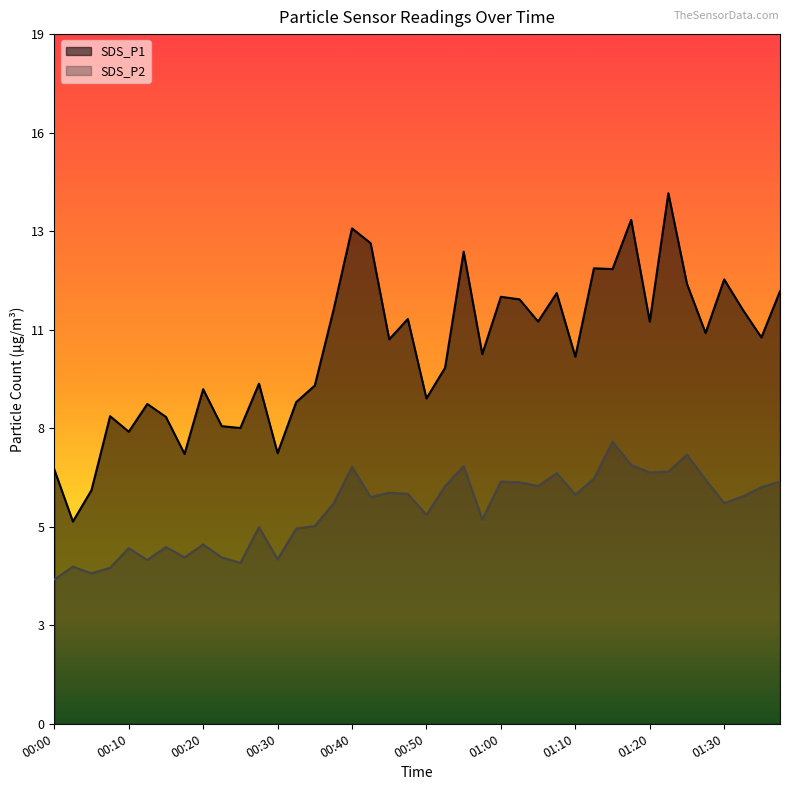

At which category does the chart reach its peak across all series?

01:23